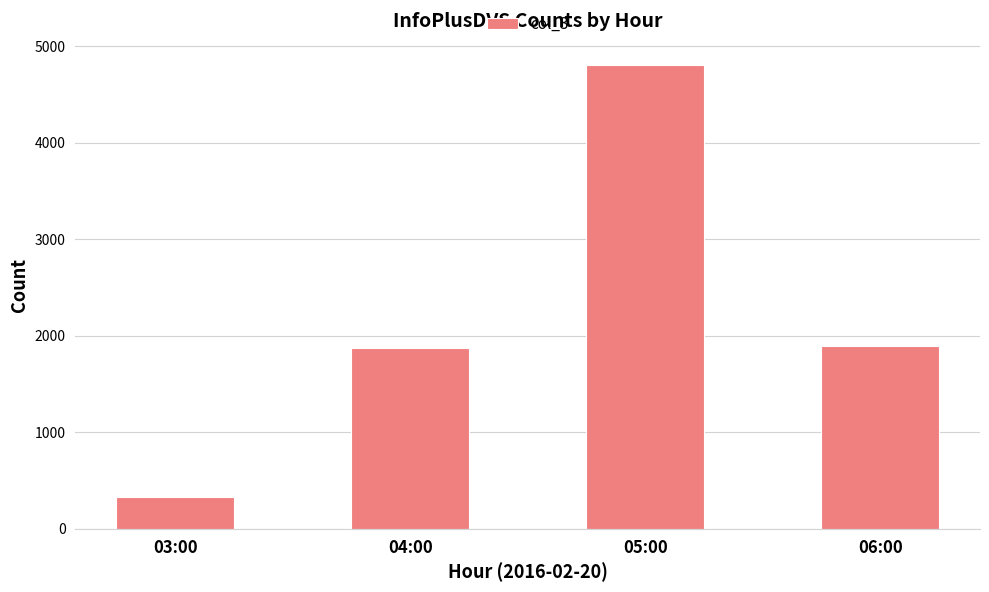

What is the value of the 4th bar from the left?

1894